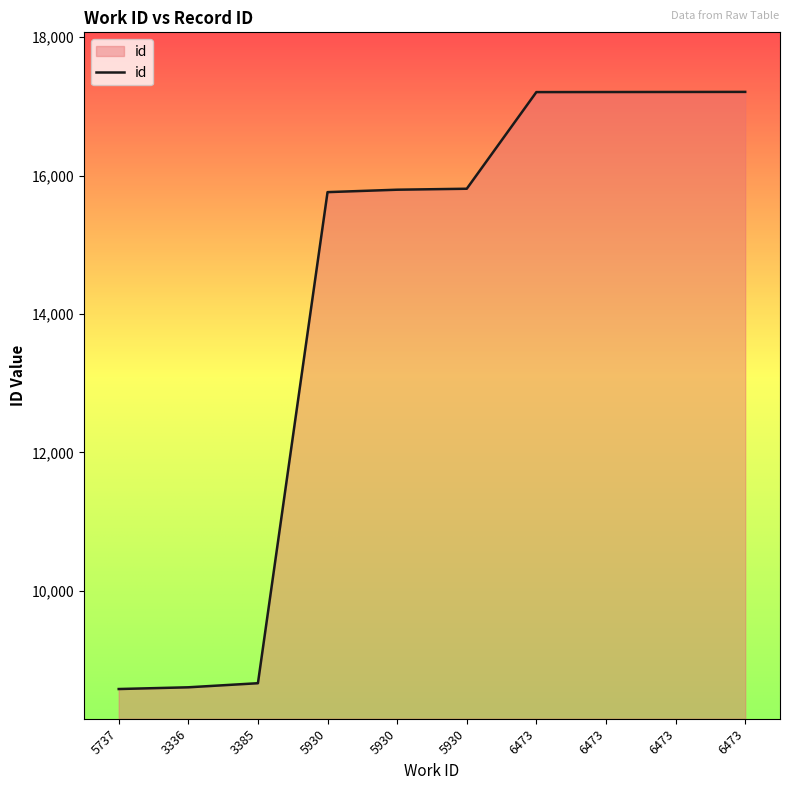

Does the chart display data point markers on the line(s)?

No